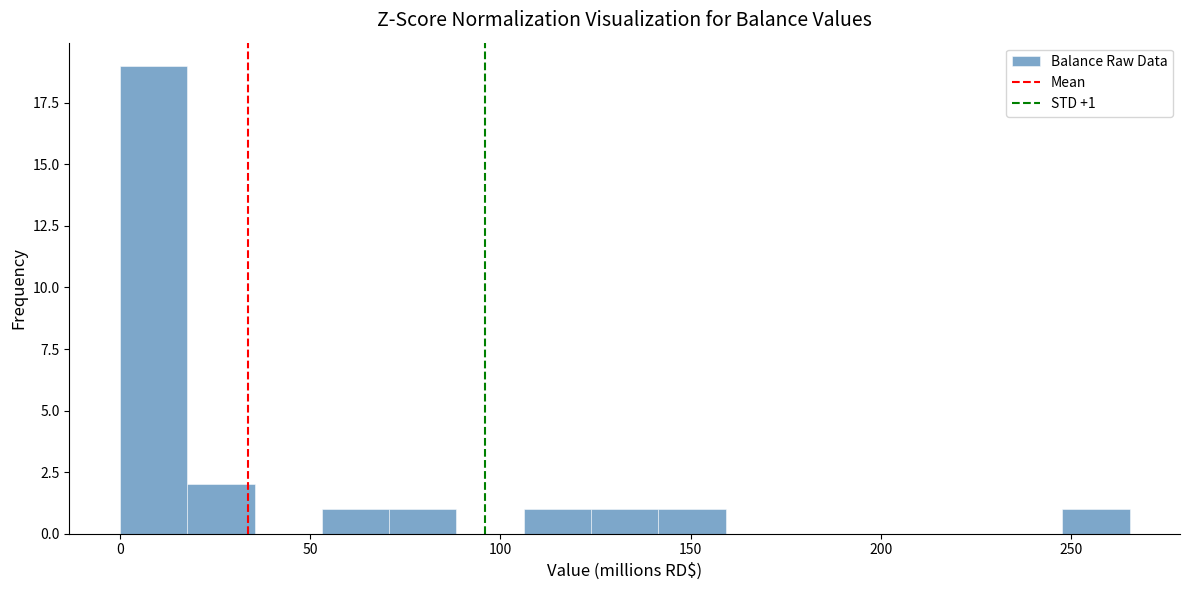

Read against the x-axis, roughly where is the centre of the tallest bar?

10